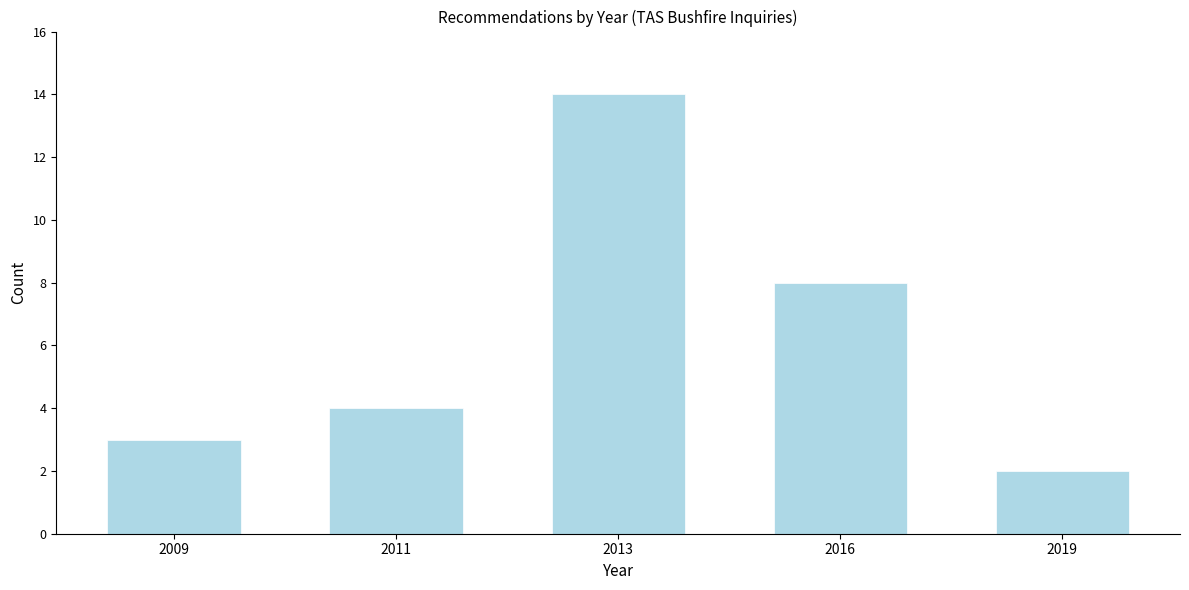

Reading left to right, what are all the values shown in this chart?

3	4	14	8	2